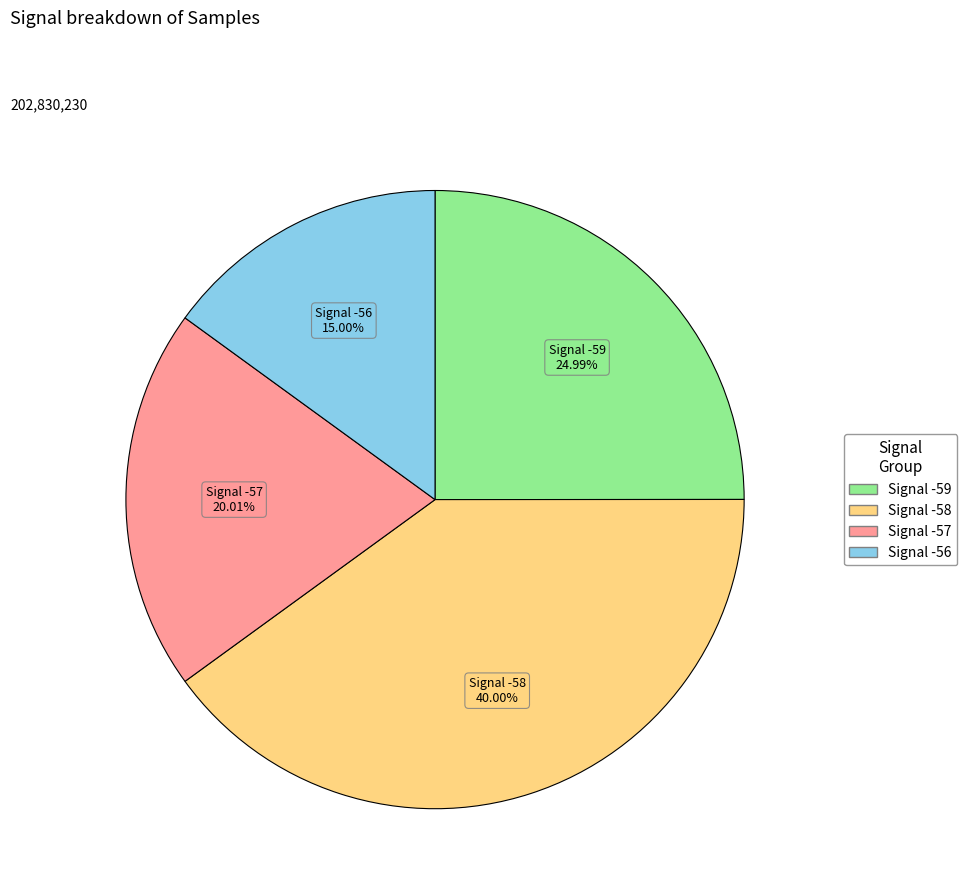

Is there a majority slice in this chart?

No